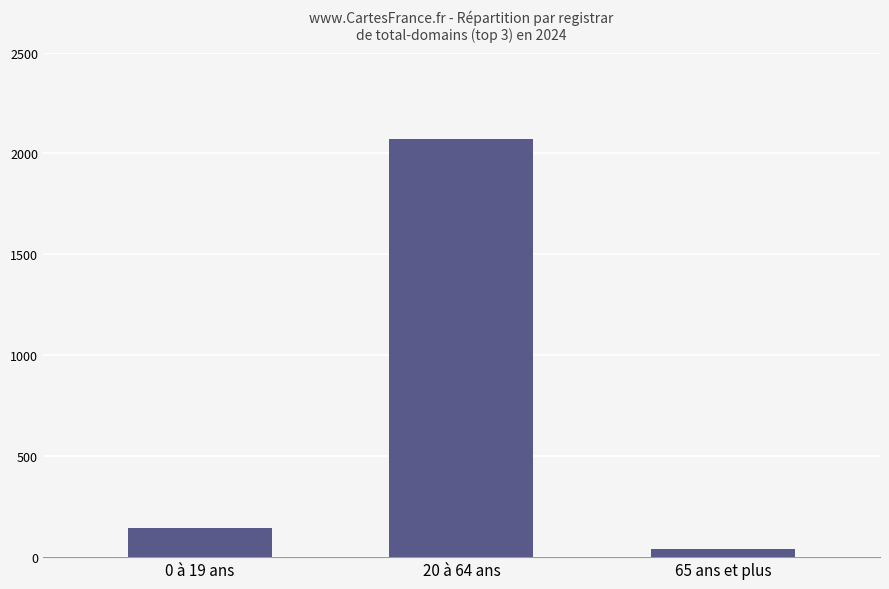

Are the bars grouped side by side (vs. stacked)?

No